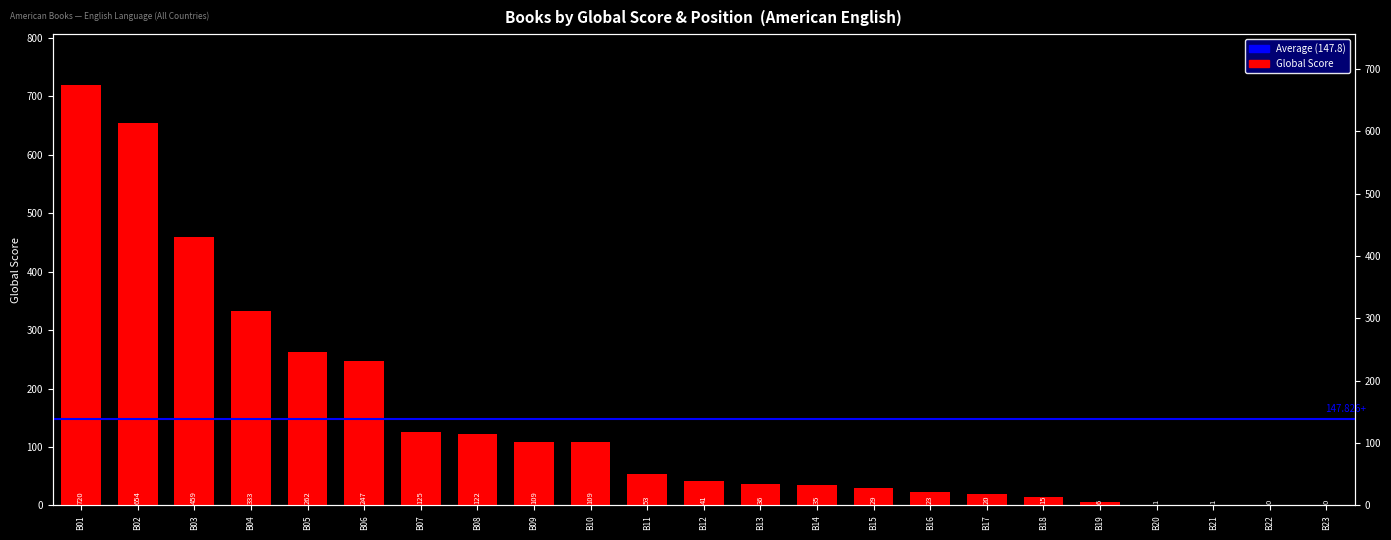

What is the maximum value shown in the chart?

720